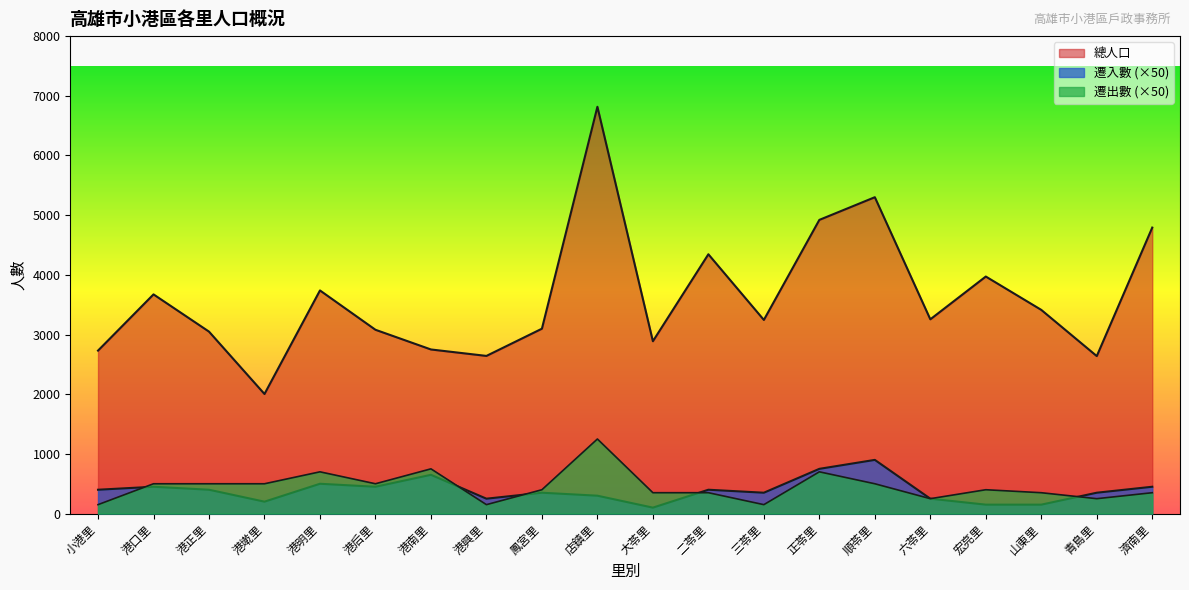

What is the value of the 總人口 point at the 18th from the left?

3413